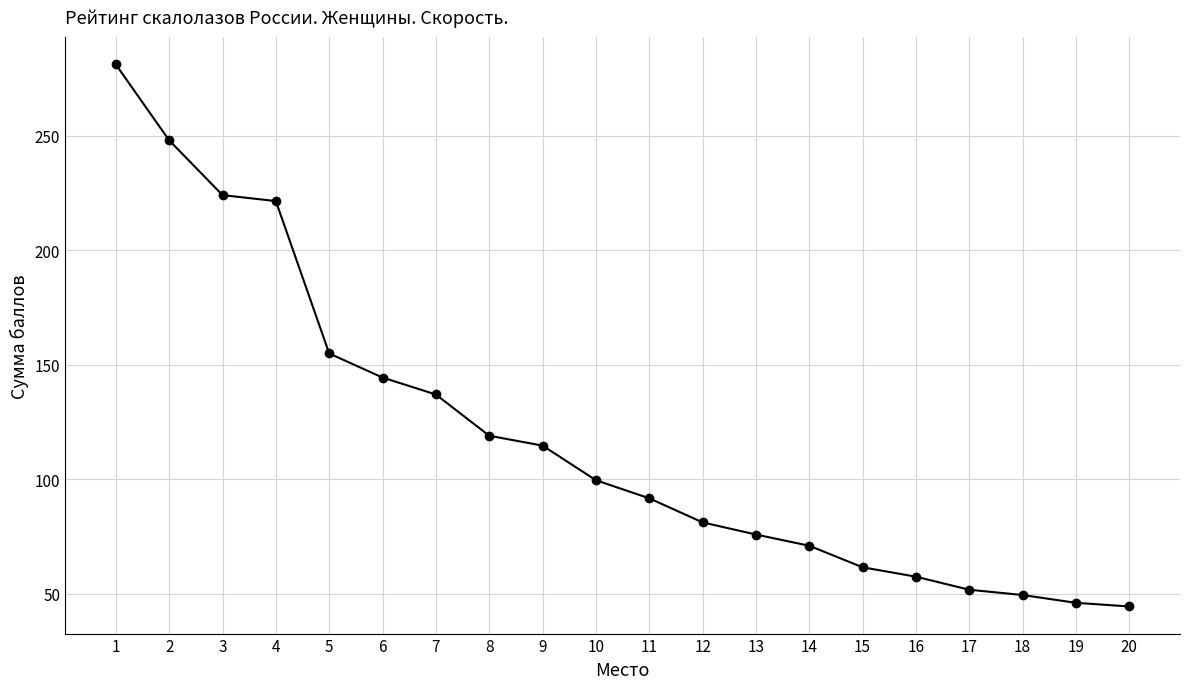

Which category has the highest value across all series?

1